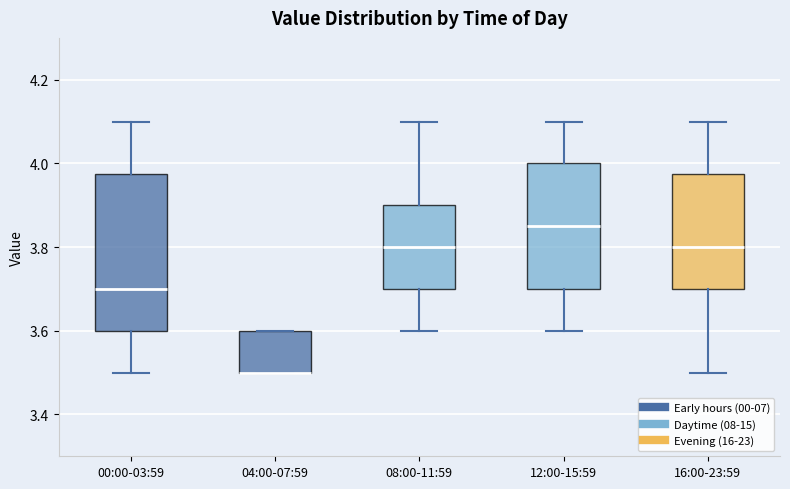

Which box is the tallest, from its lower edge to its upper edge?

00:00-03:59